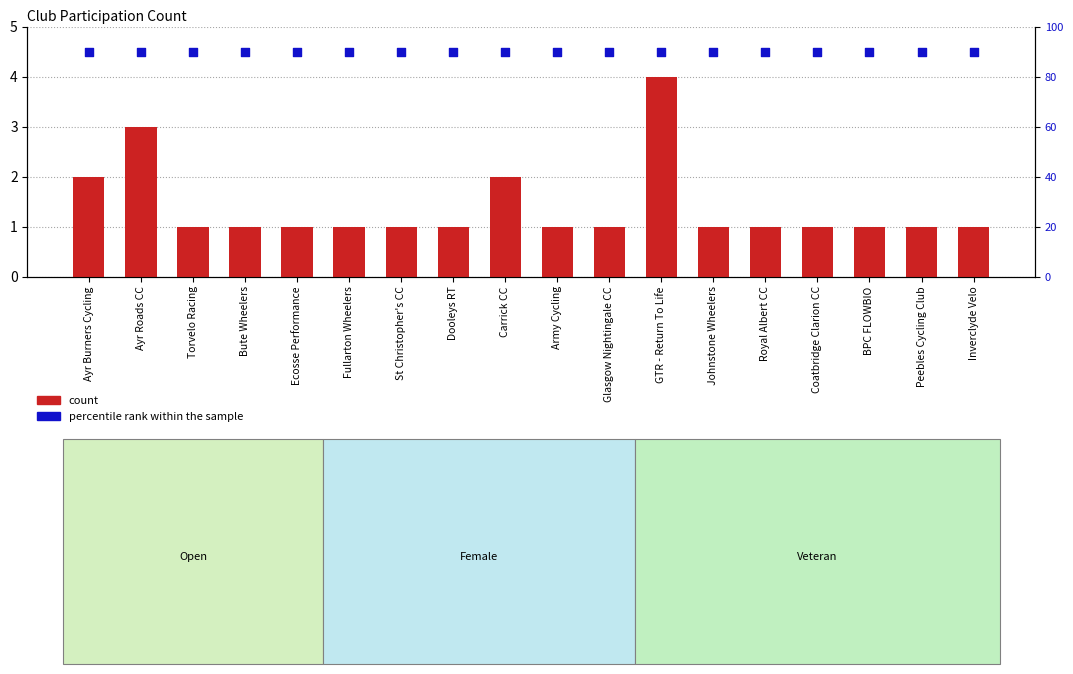

At how many categories does at least one series exceed 26?

18